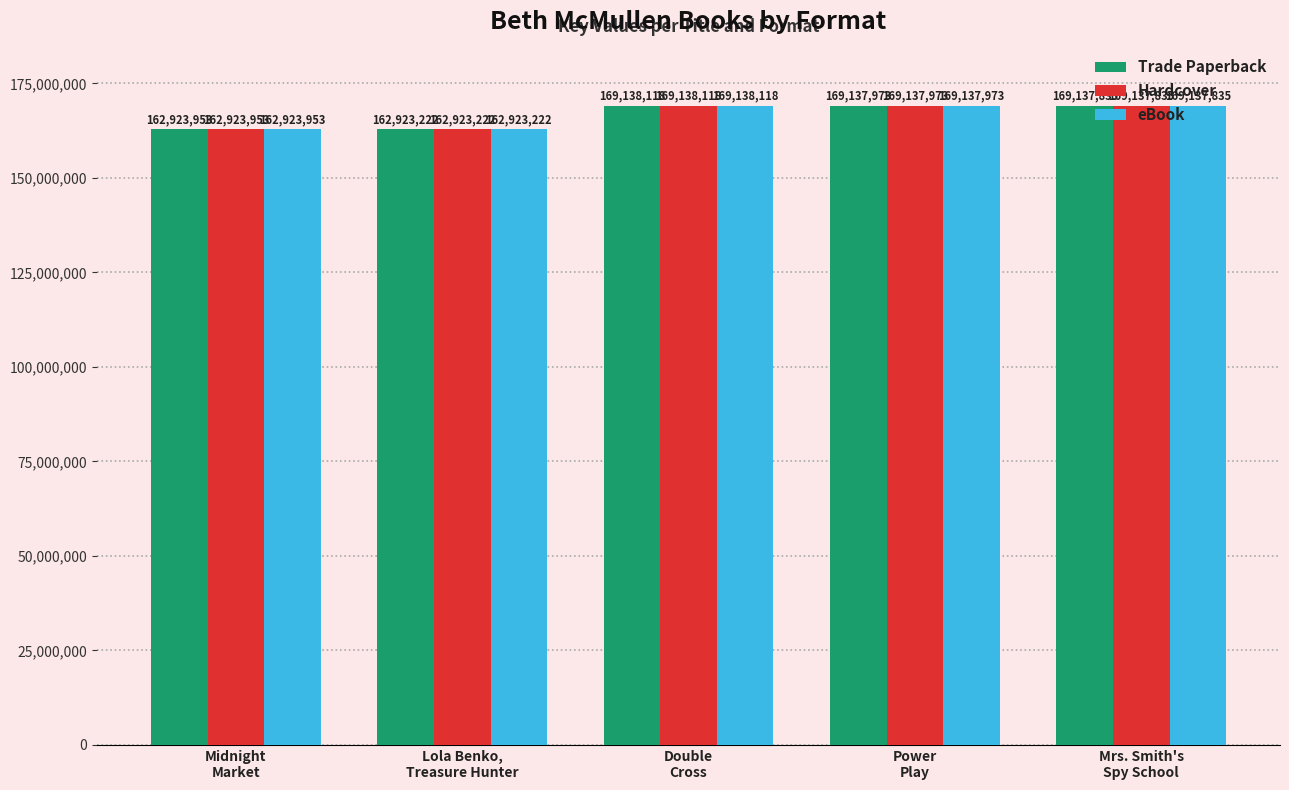

Where is Hardcover nearest to the value 166030670?

Midnight
Market